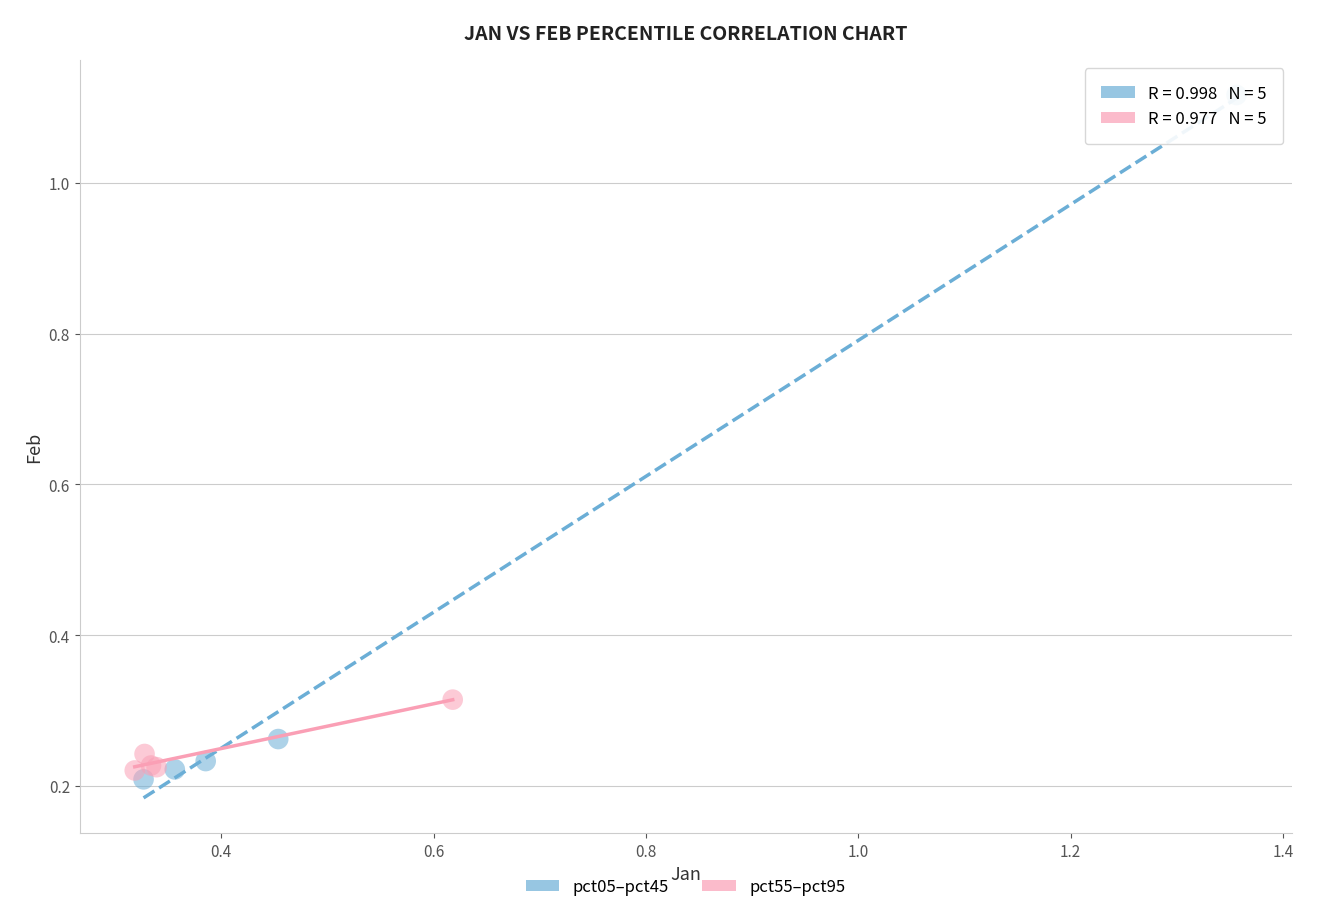

Which series reaches the maximum Y coordinate?

pct05–pct45